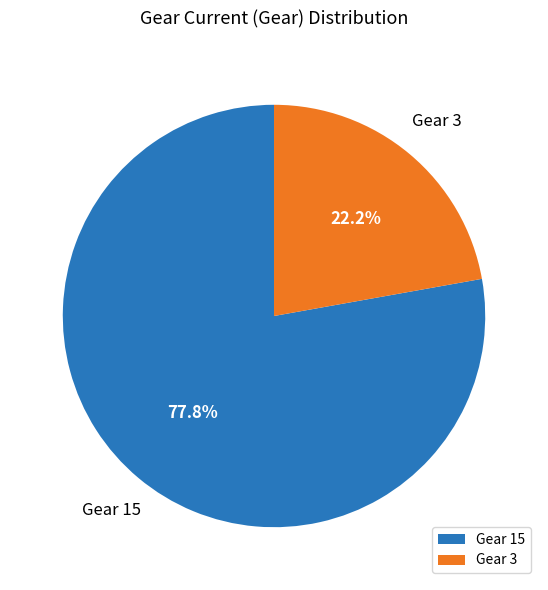

To the nearest percent, what is the combined percentage of Gear 3 and Gear 15?

100%